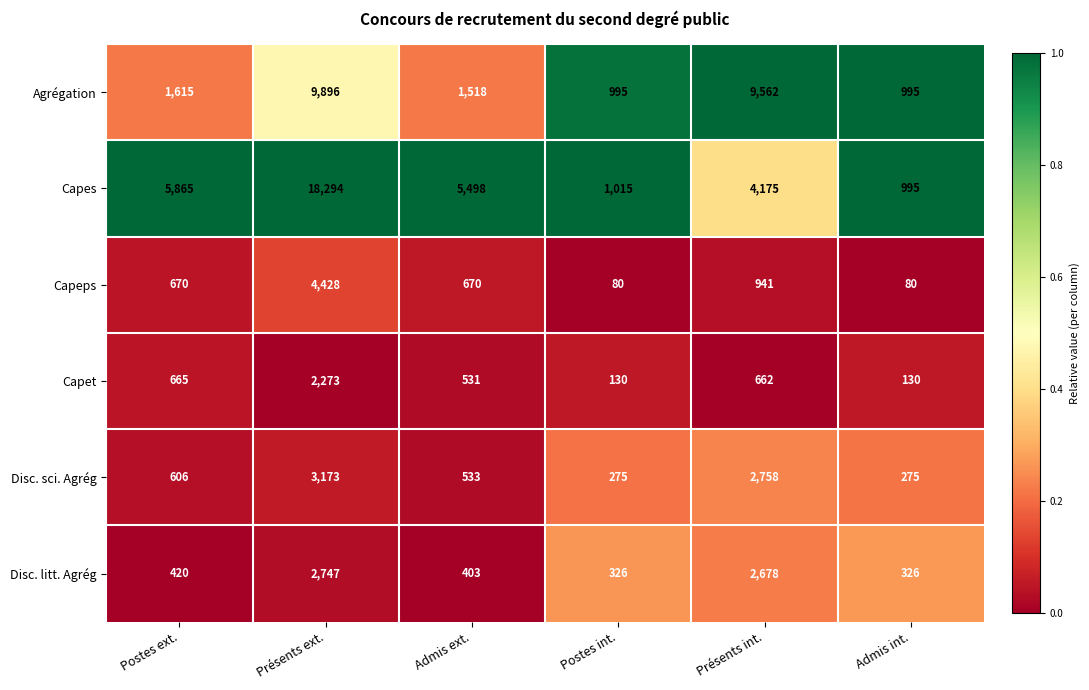

Rank the series at Présents int. from lowest to highest value.

Capet, Capeps, Disc. litt. Agrég, Disc. sci. Agrég, Capes, Agrégation